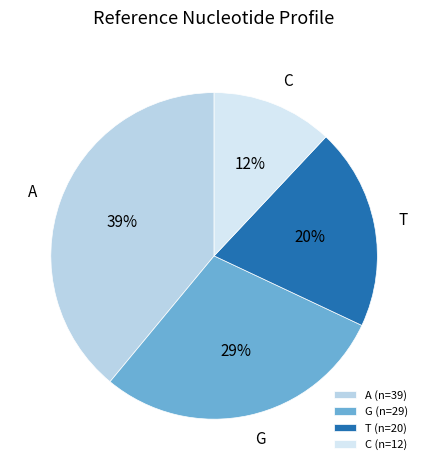

How many slices are in this pie chart?

4